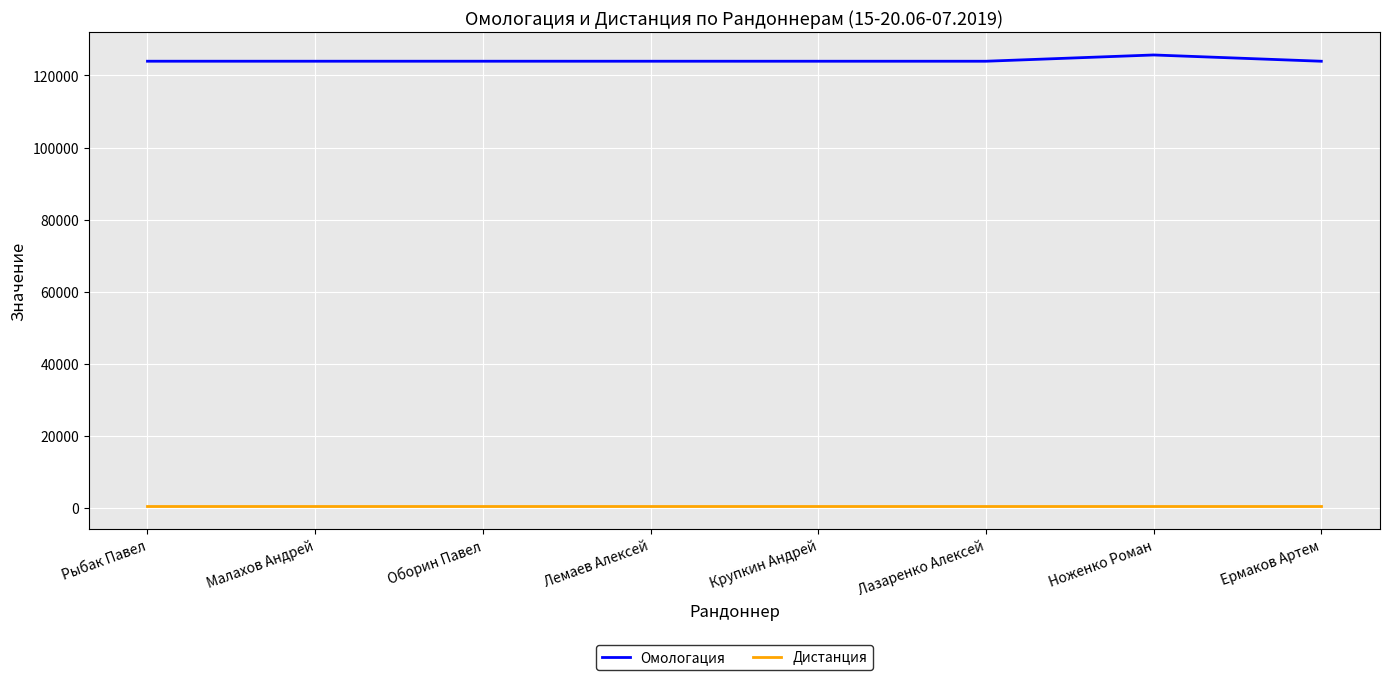

What are all the series names shown in the legend?

Омологация, Дистанция